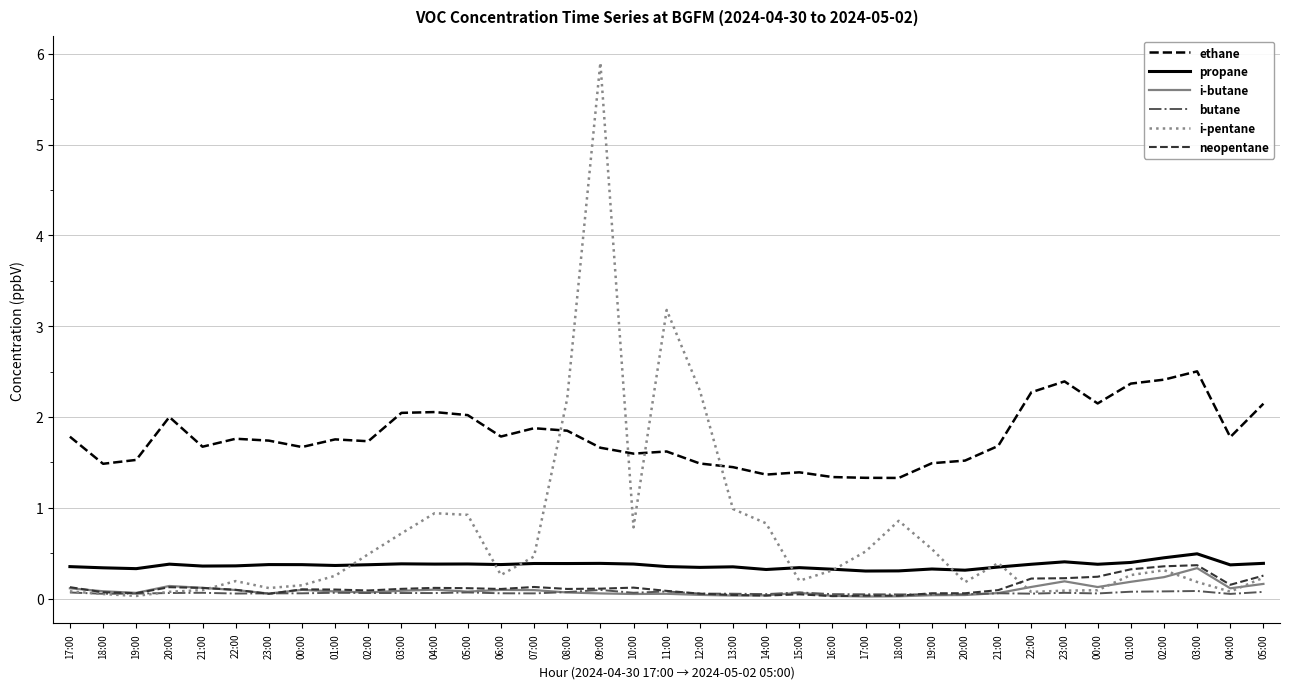

How many lines are shown in the chart?

6